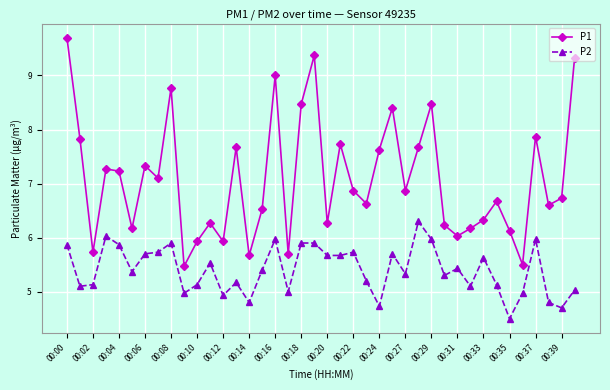

Which series has the largest total across all categories?

P1